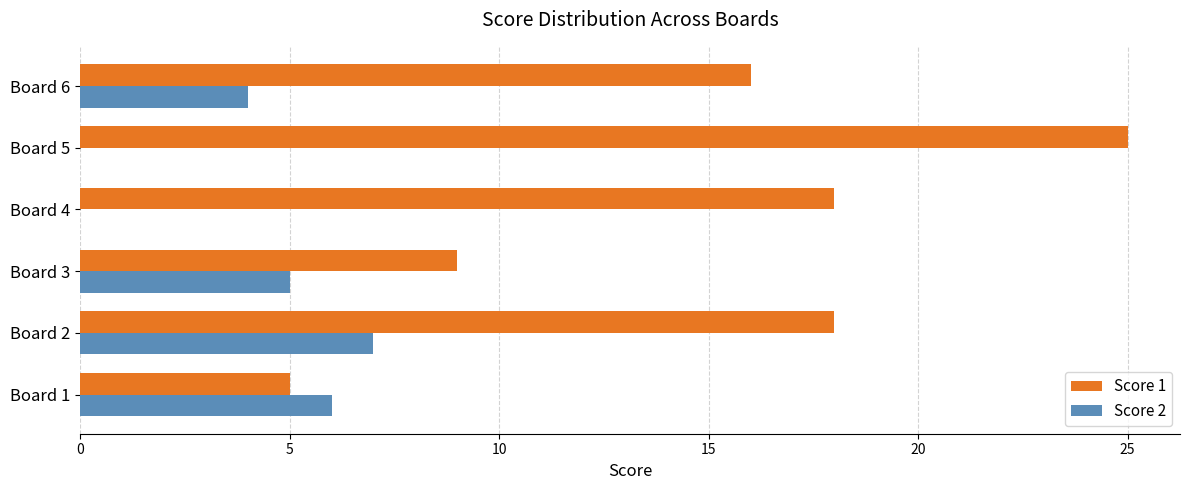

Count the number of data series in this chart.

2